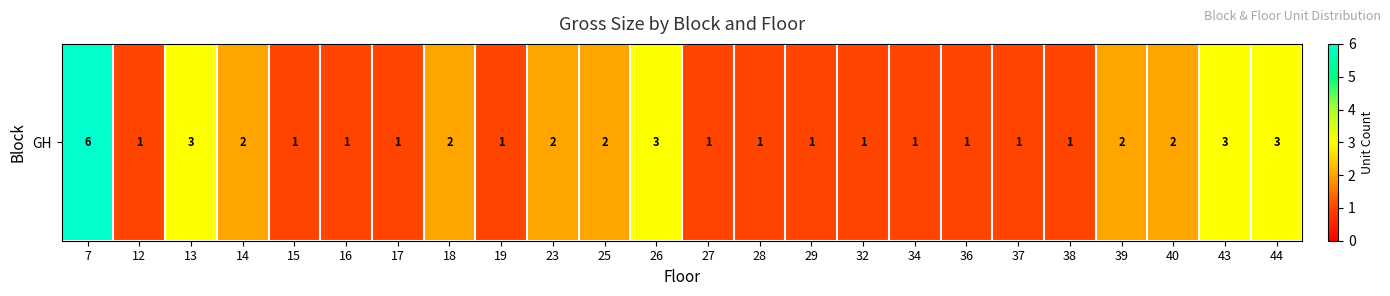

What value does the data have at 18?

2